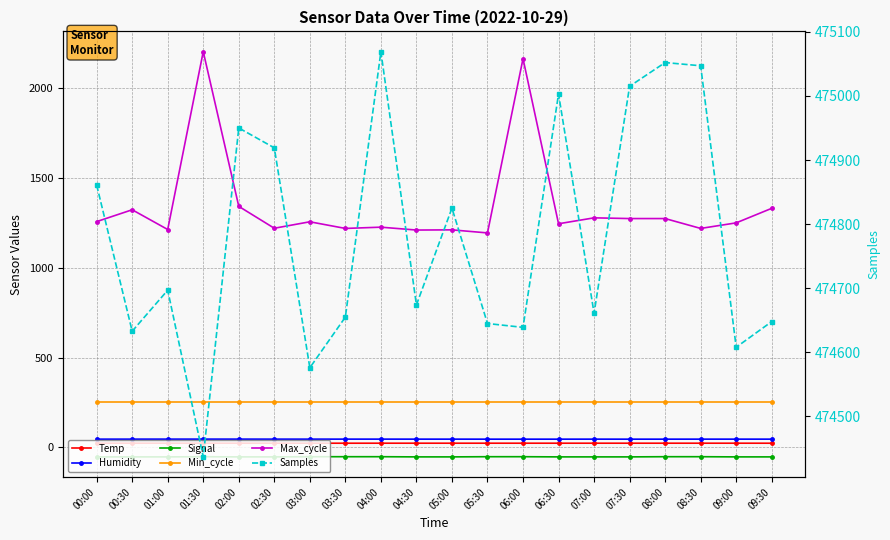

In Signal, how many points are higher than both neighbors (excluding endpoints)?

1